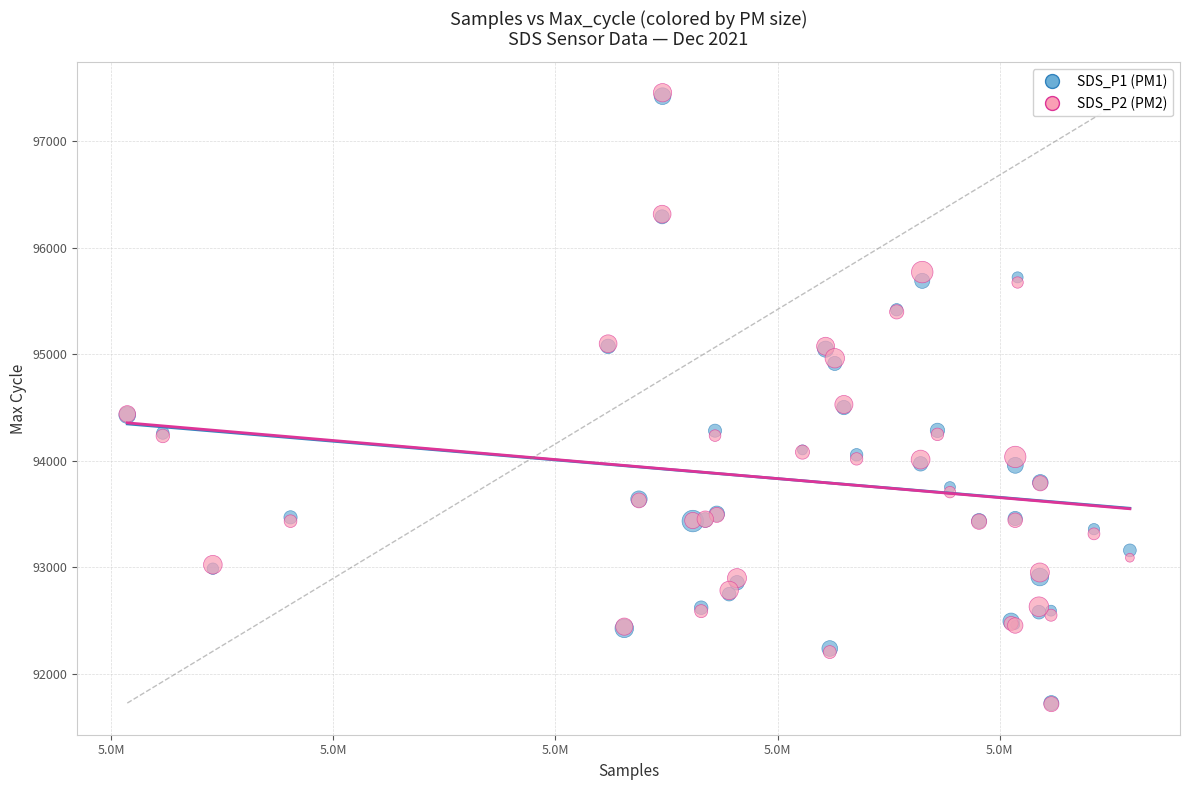

What are all the series names shown in the legend?

SDS_P1 (PM1), SDS_P2 (PM2)